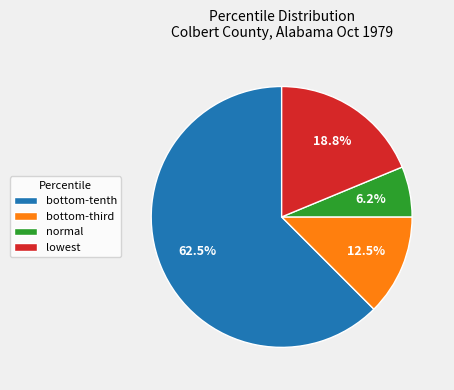

Rank the categories by value from lowest to highest.

normal, bottom-third, lowest, bottom-tenth